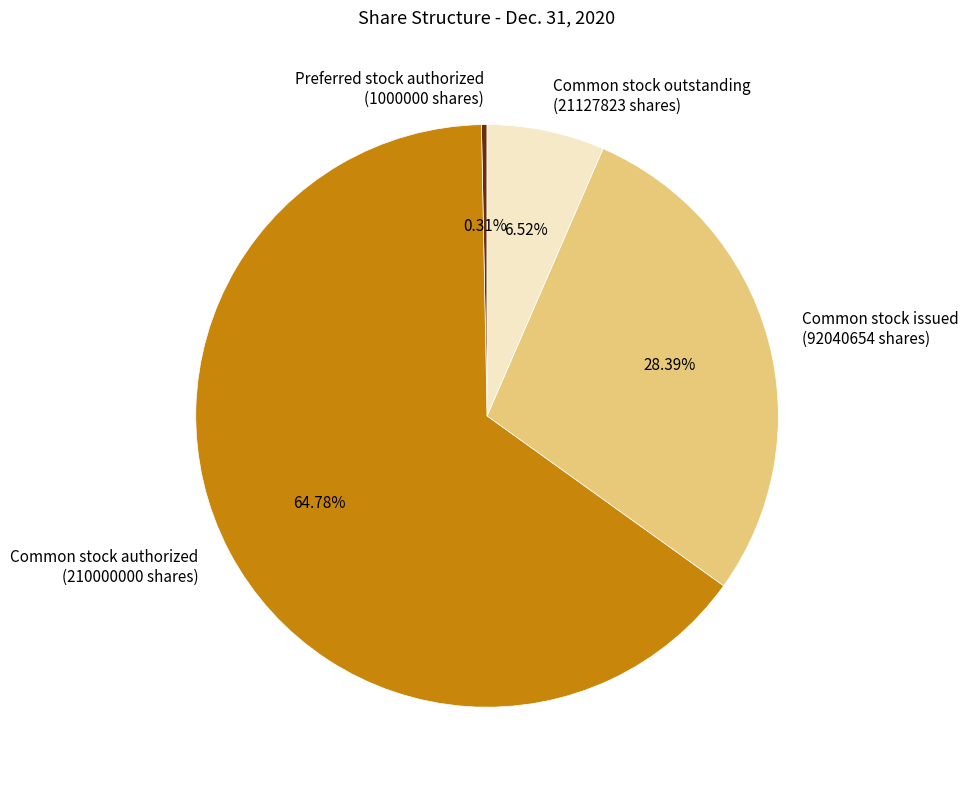

Which slice represents more than half of the pie?

Common stock authorized (210000000 shares)